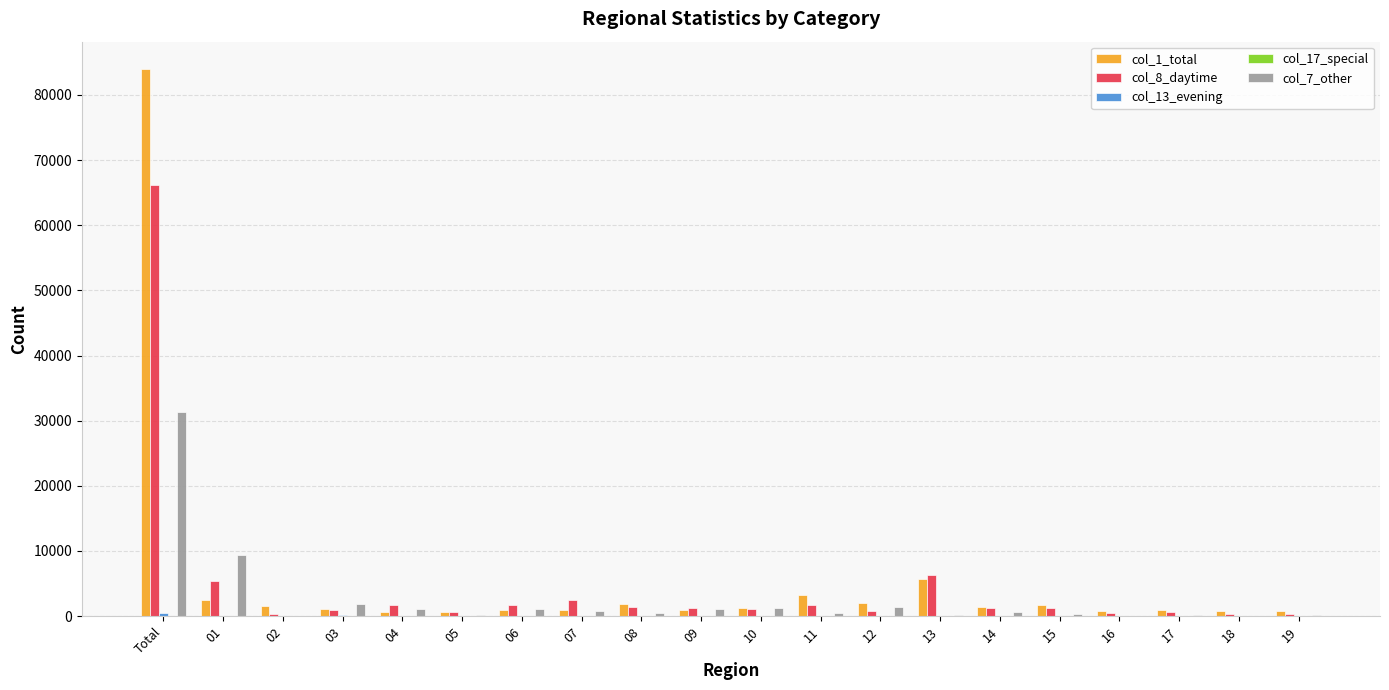

Which series has the widest spread of values?

col_1_total